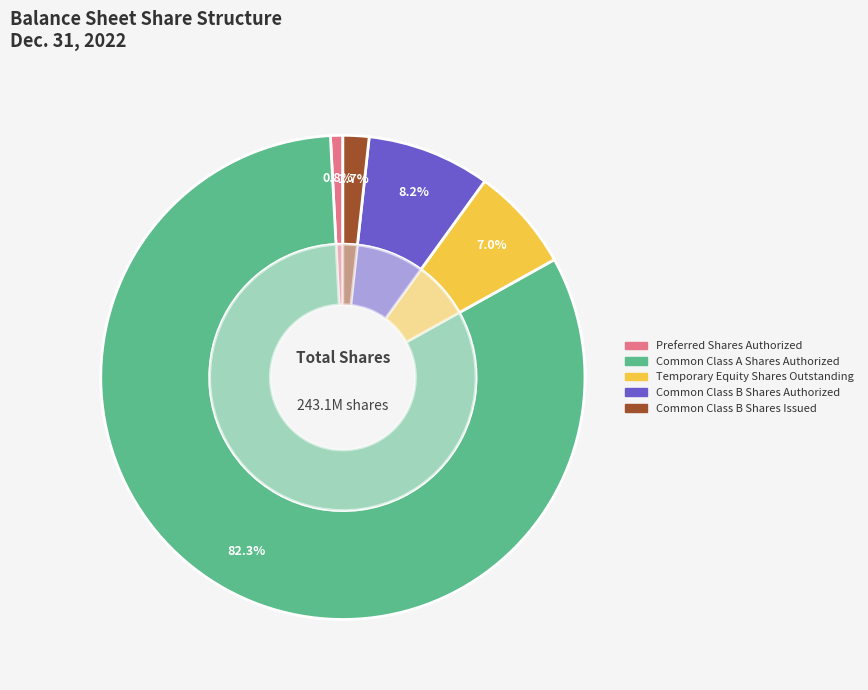

Count the number of slices in the pie.

5